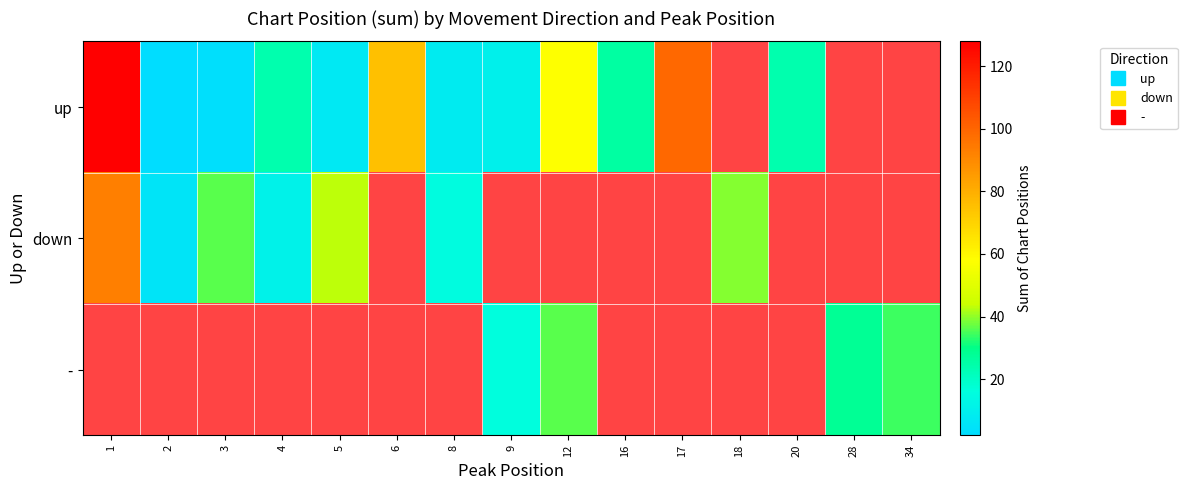

The down series shows 5.1 at 4. True or false?

False